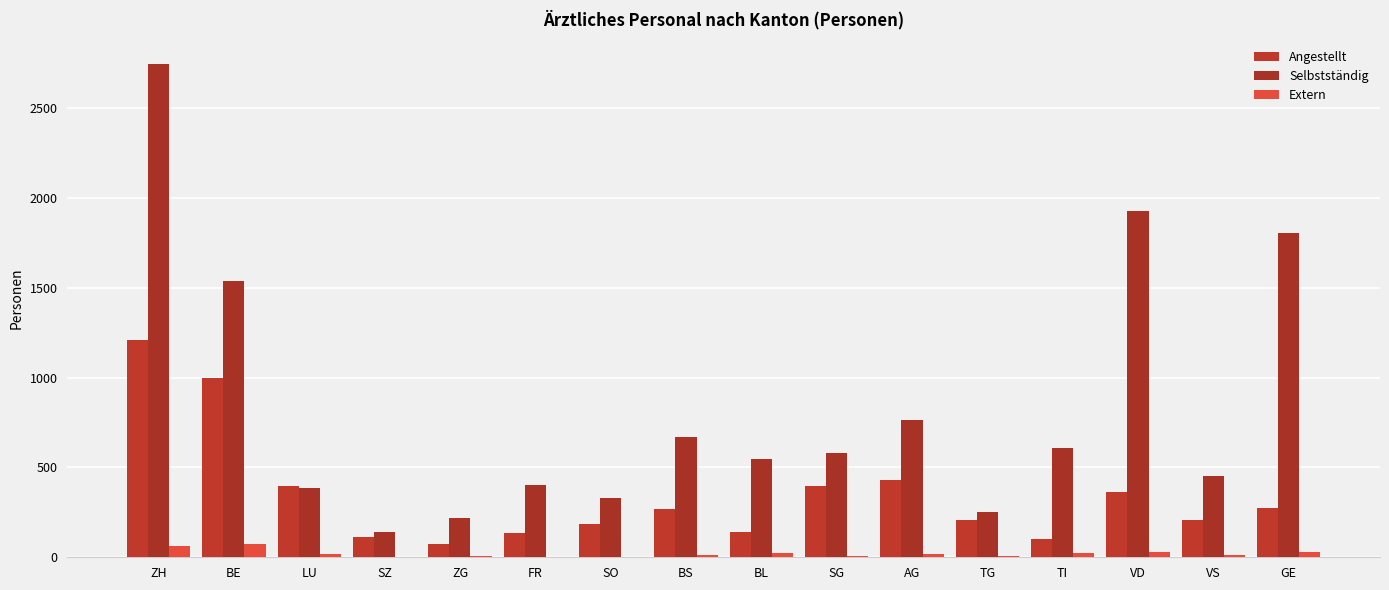

What is the sum of the Extern values at BE and GE?

106.3